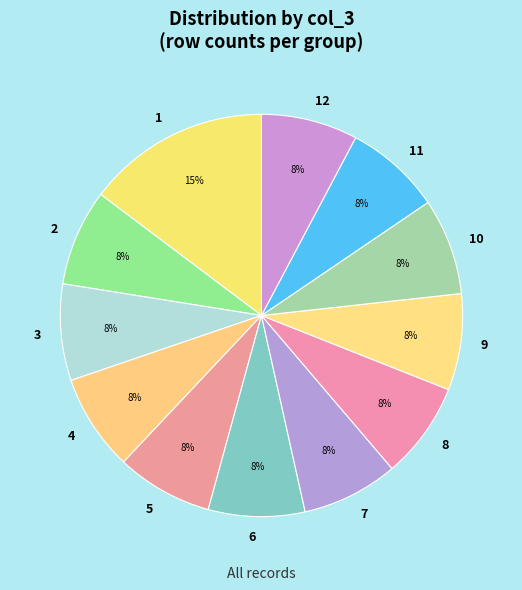

Does 6 represent more than half of the total?

No